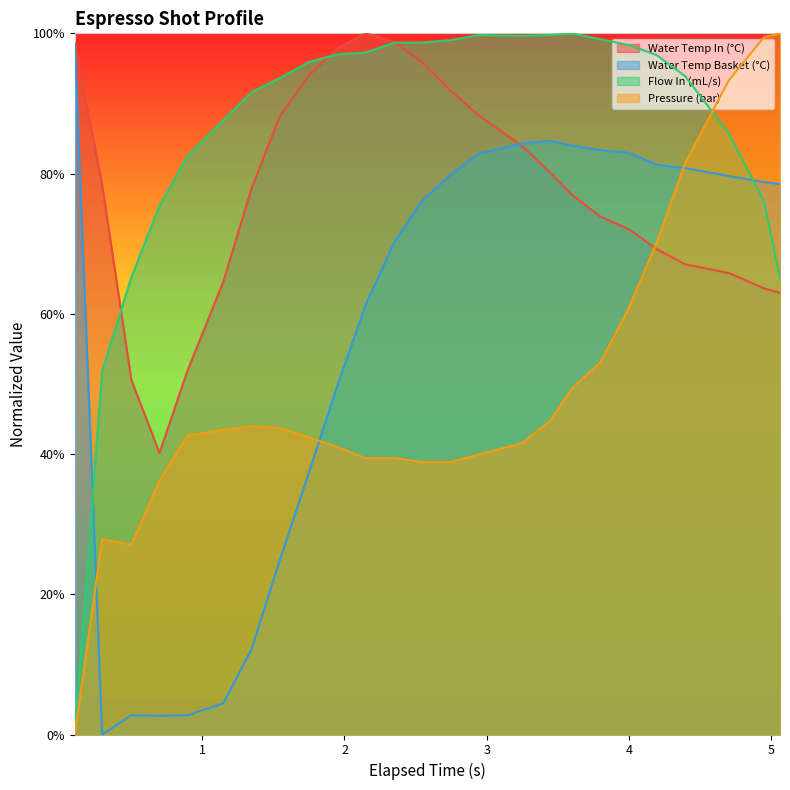

The value of water_temperature_in at 0 is 60.4. True or false?

False